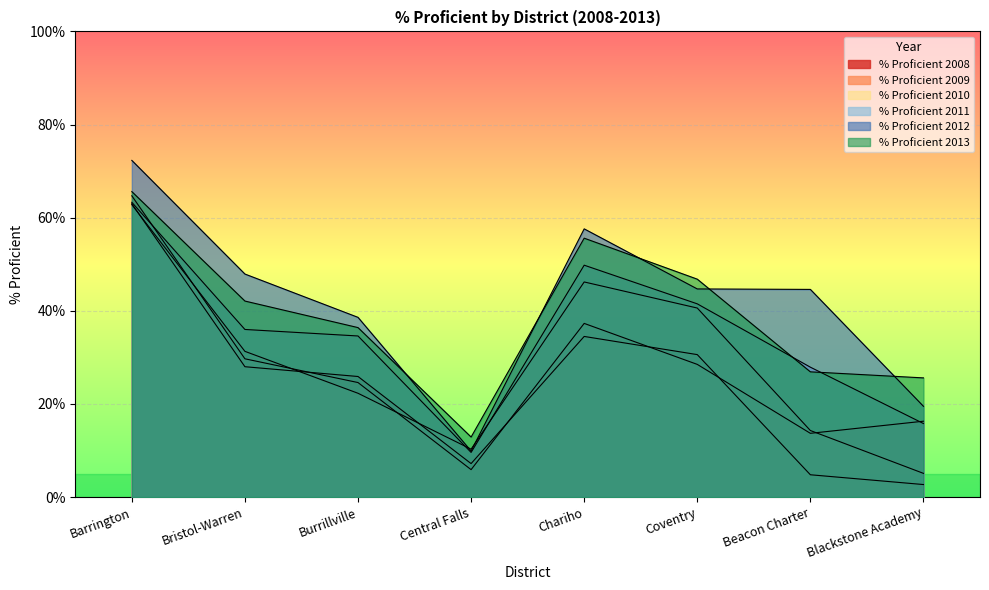

What is the label of the 6th point from the right?

Burrillville